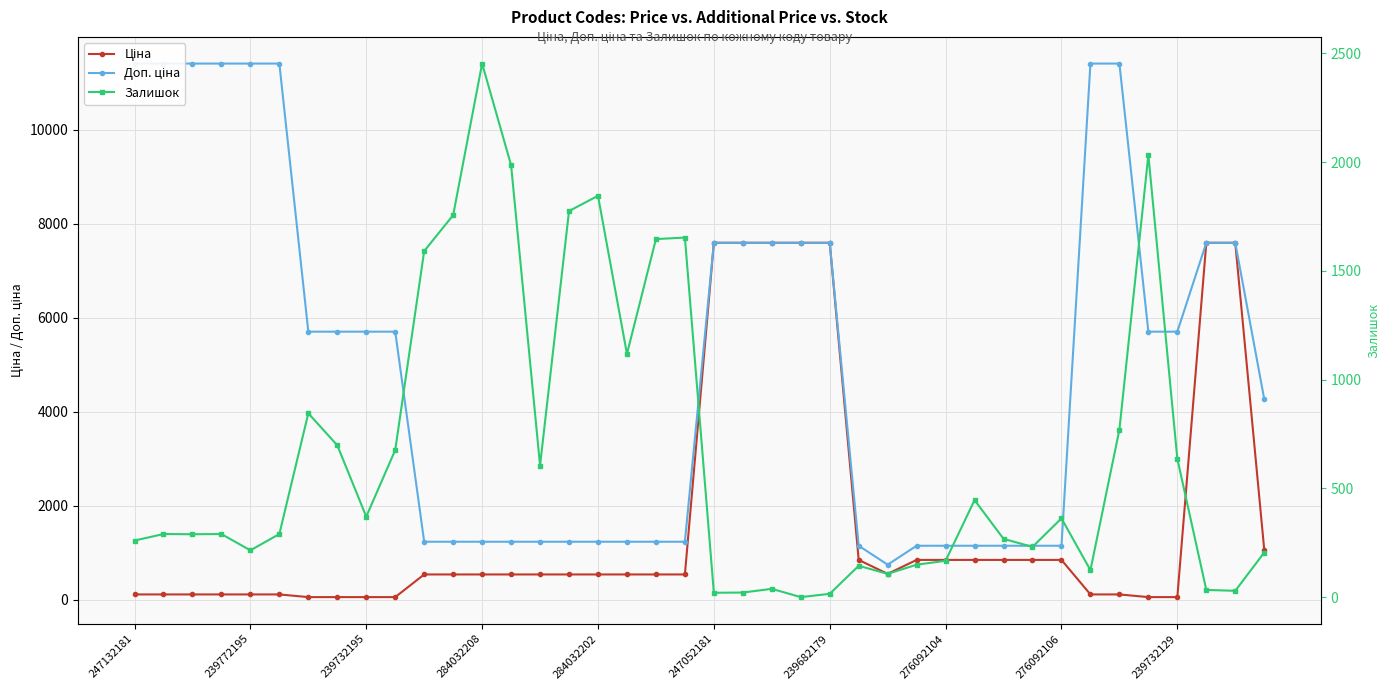

What is the value of the Доп. ціна point at the 13th from the left?

1235.4